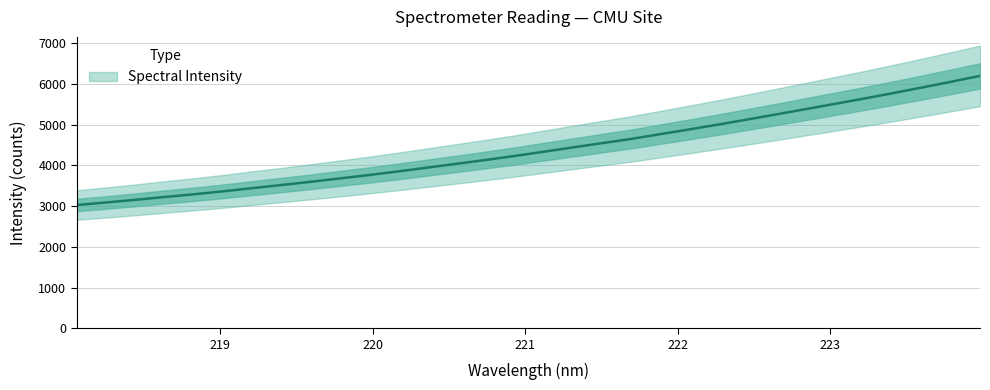

True or false: the data shows 998.9 at 219.3979.

False